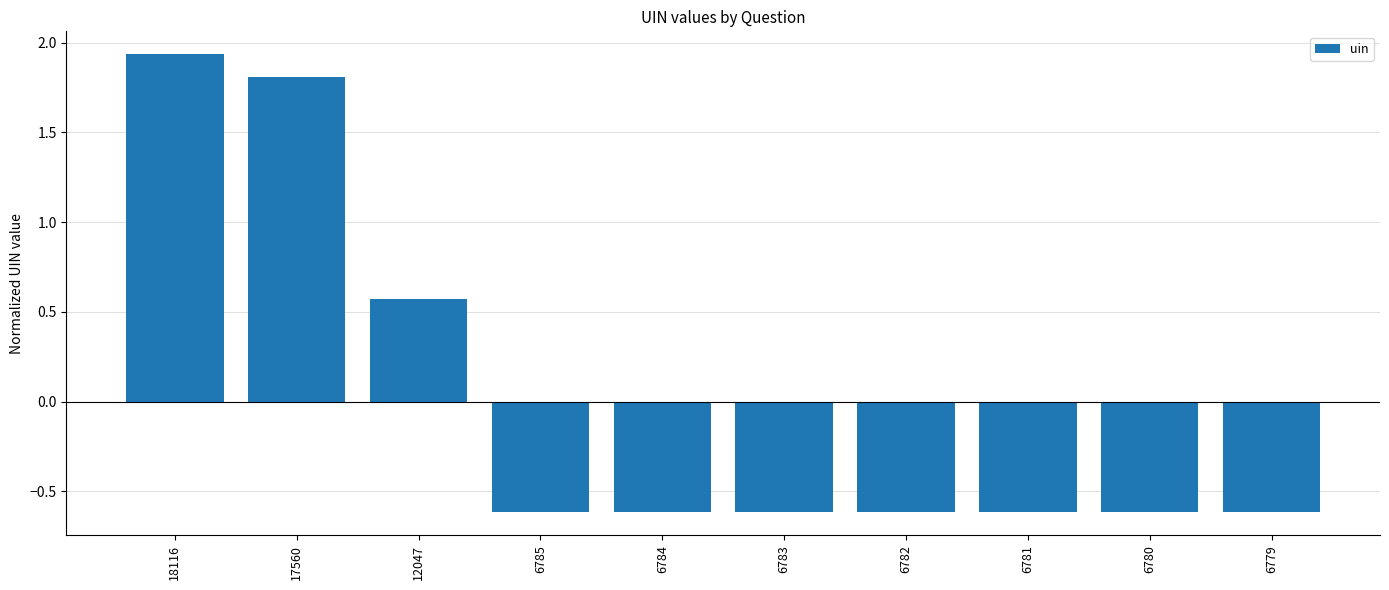

Does the chart contain any negative values?

Yes